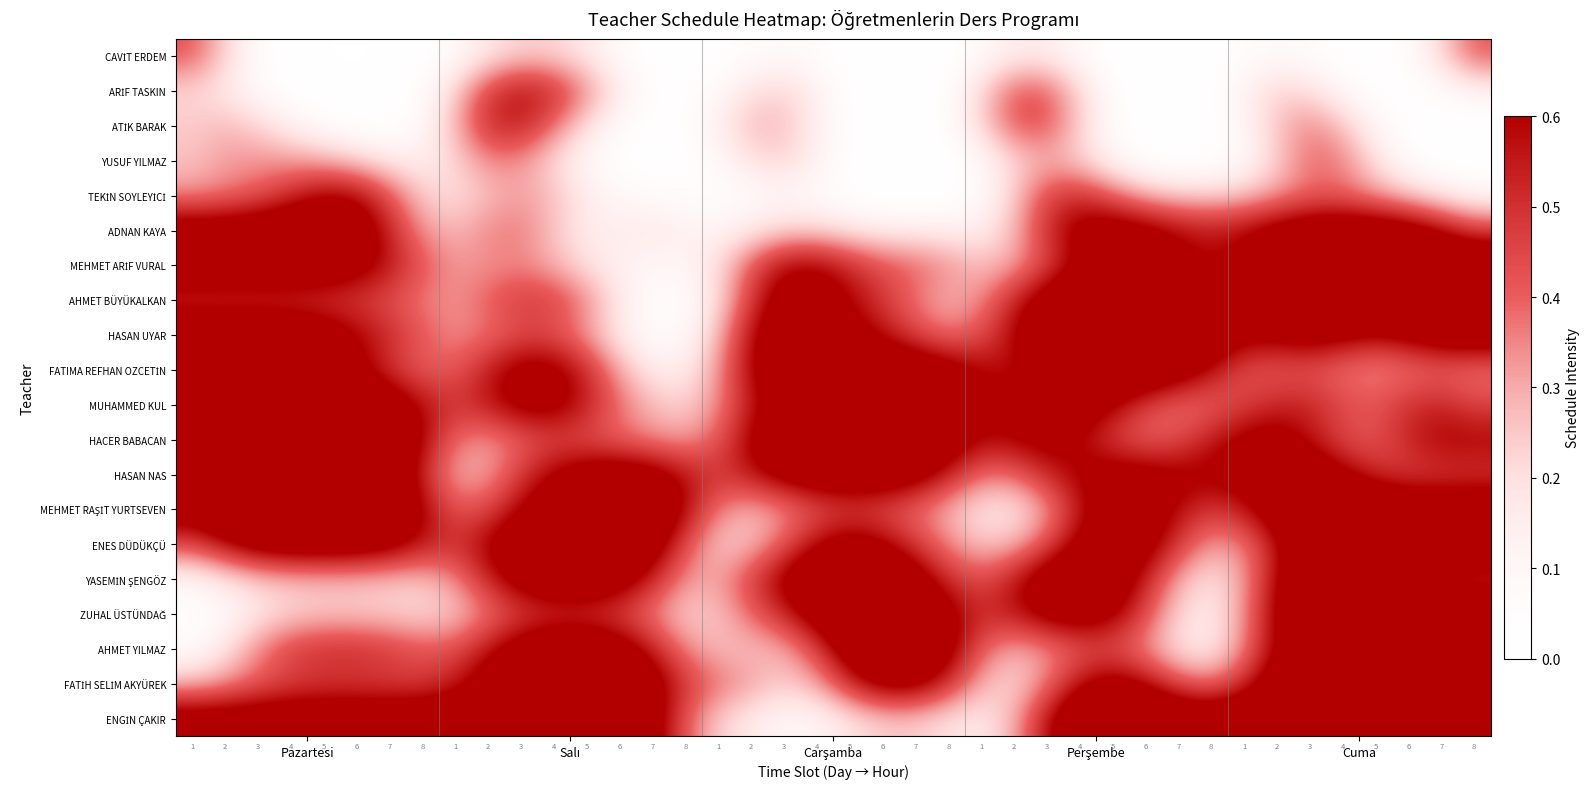

What is the total value across all series at 34?

12.8